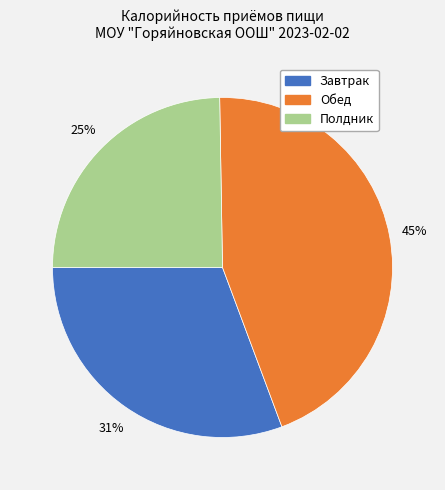

Is it true that Полдник is 39% of the pie?

False